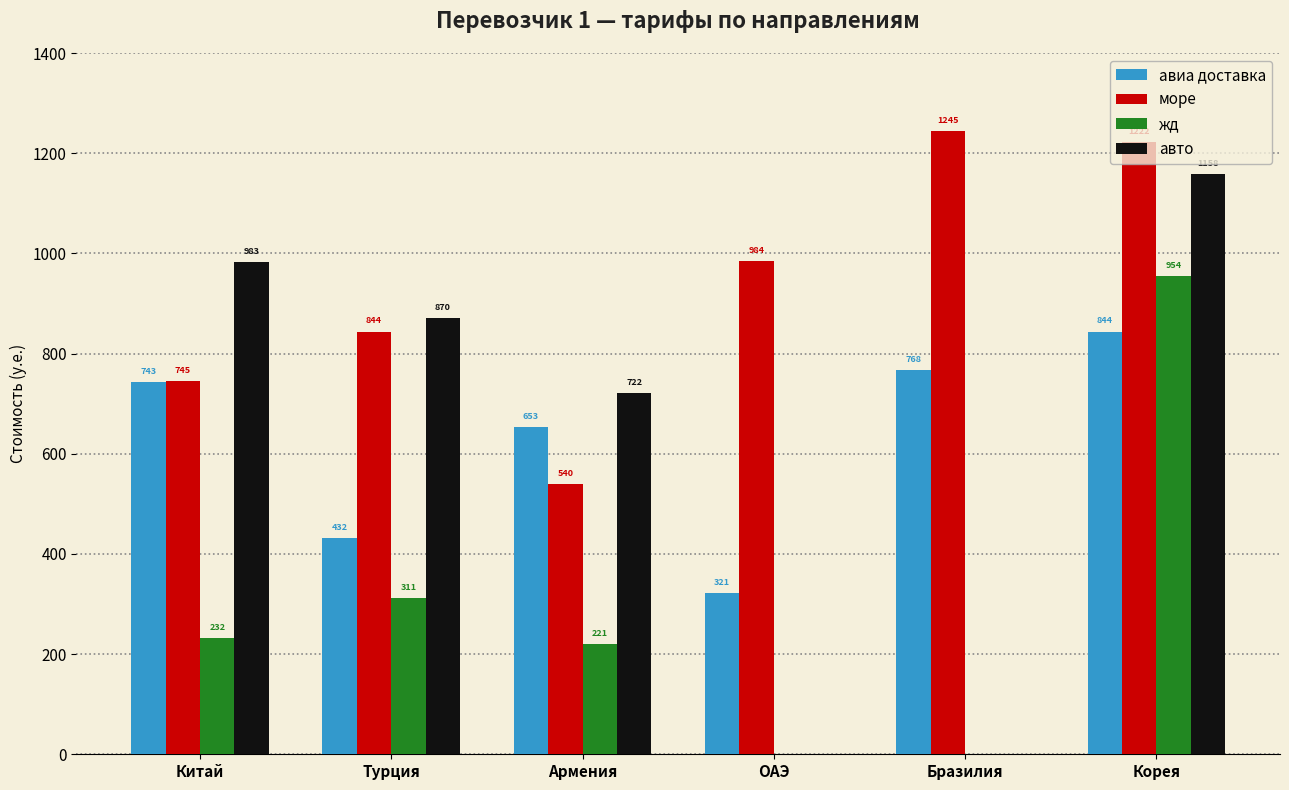

Which series changed the most between Турция and Корея?

жд